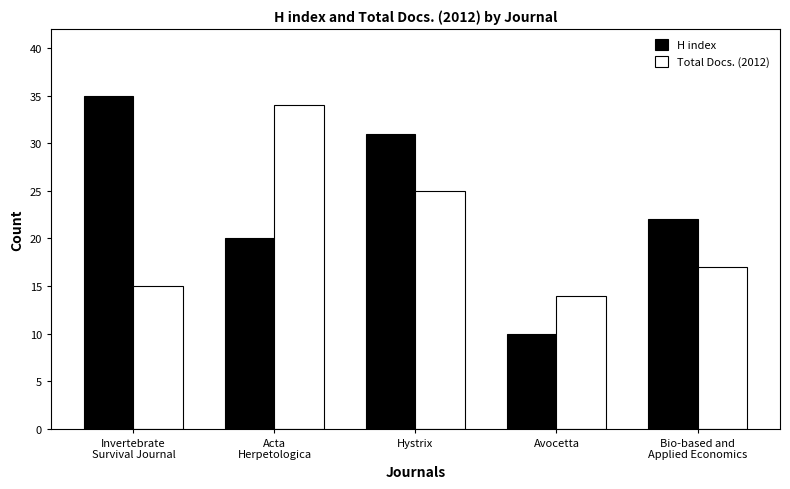

Count the number of categories in the chart.

5